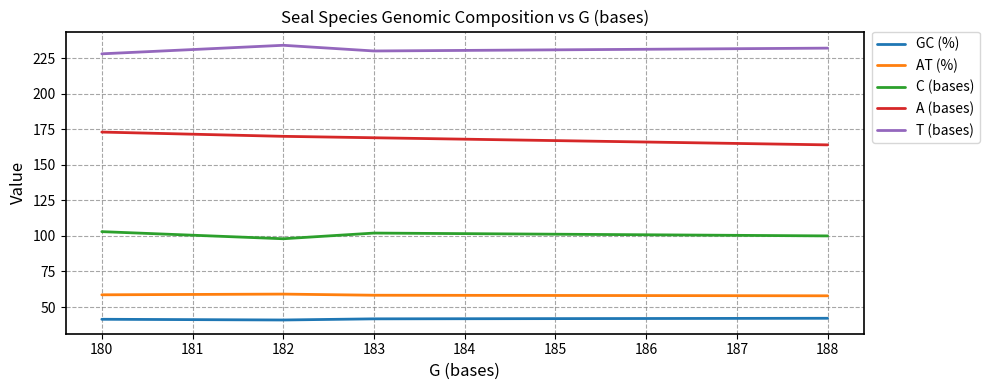

Count the A (bases) values in the range 169 to 173.

3